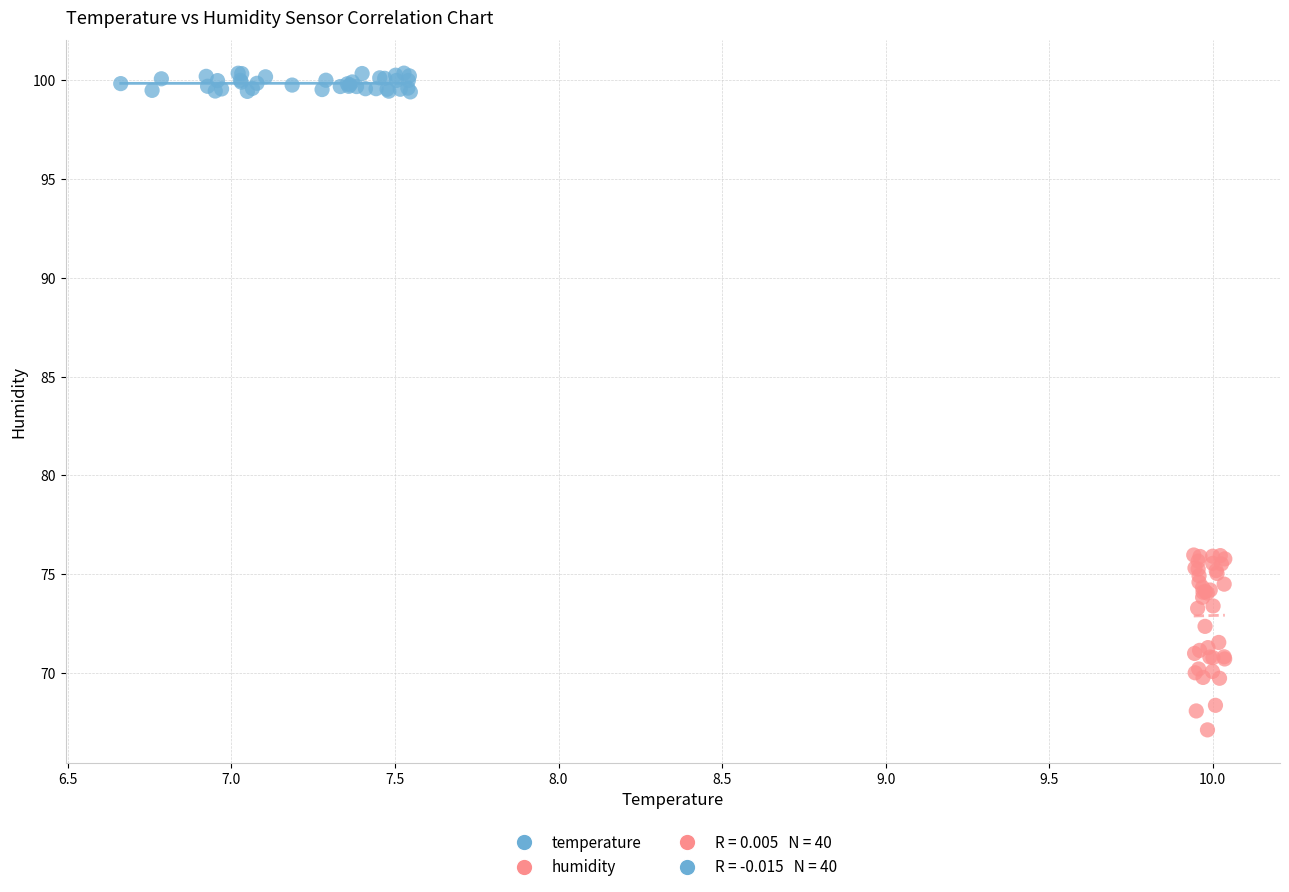

Which series reaches the minimum Y coordinate?

humidity